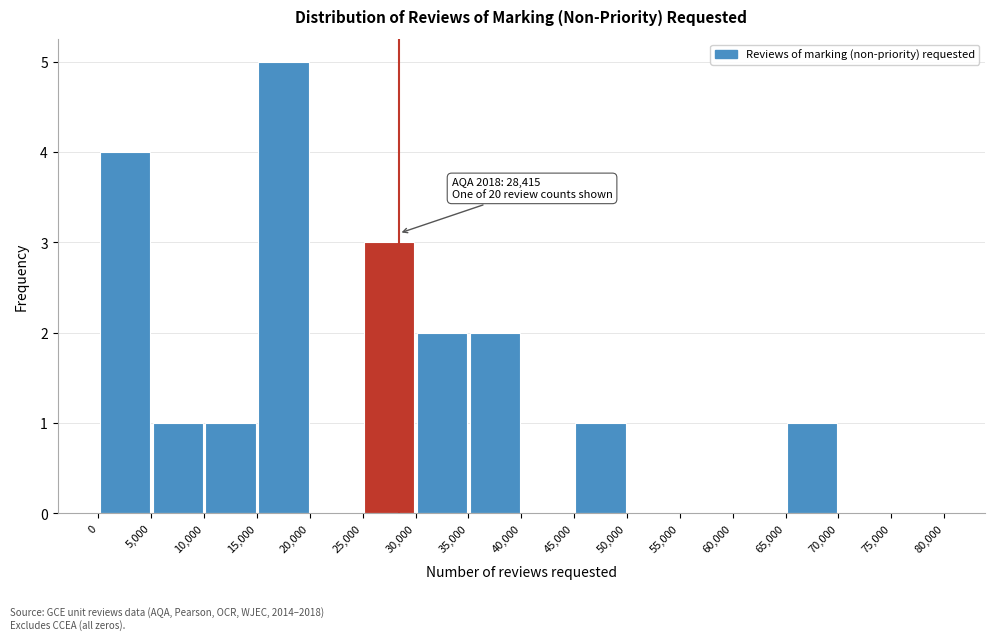

Which range on the x-axis has the tallest bar?

15,000 to 20,000